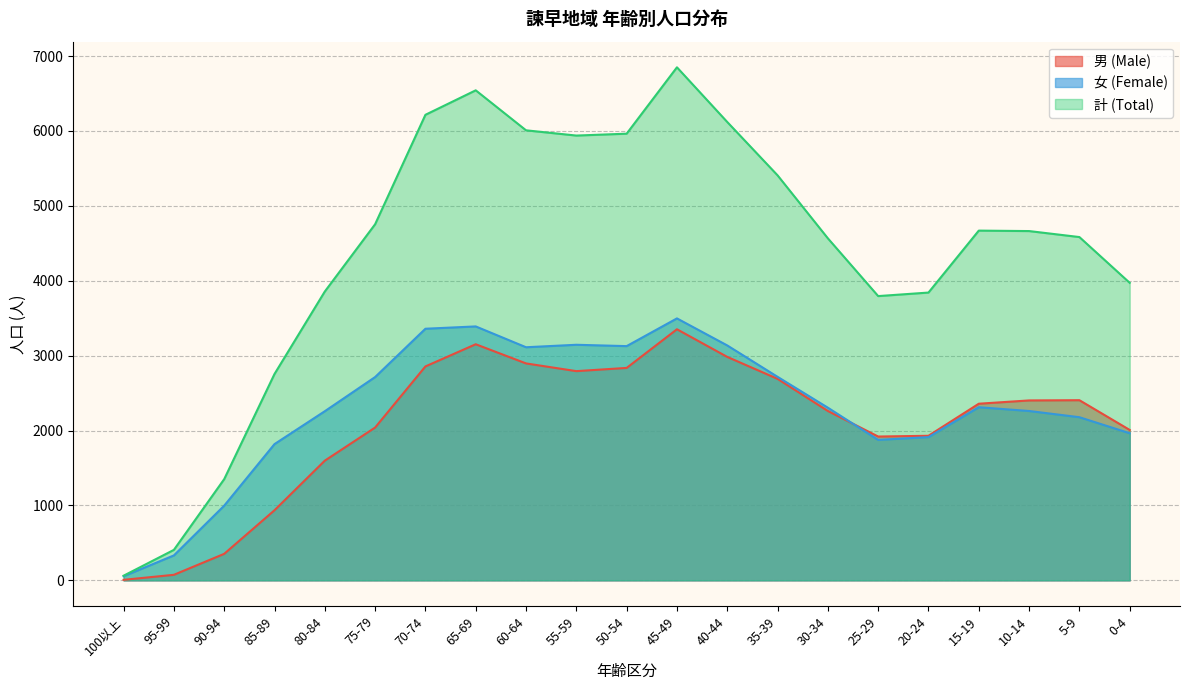

List the labels in order of 計 (Total) value, largest first.

45-49, 65-69, 70-74, 40-44, 60-64, 50-54, 55-59, 35-39, 75-79, 15-19, 10-14, 5-9, 30-34, 0-4, 80-84, 20-24, 25-29, 85-89, 90-94, 95-99, 100以上